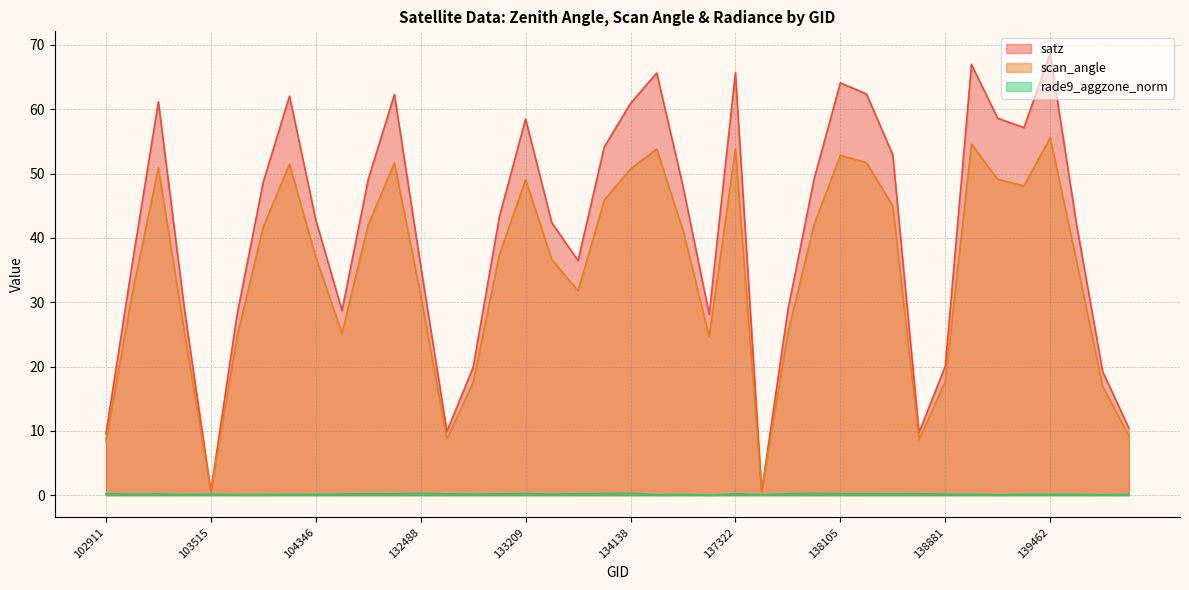

Rank the series by their average value, from lowest to highest.

rade9_aggzone_norm, scan_angle, satz